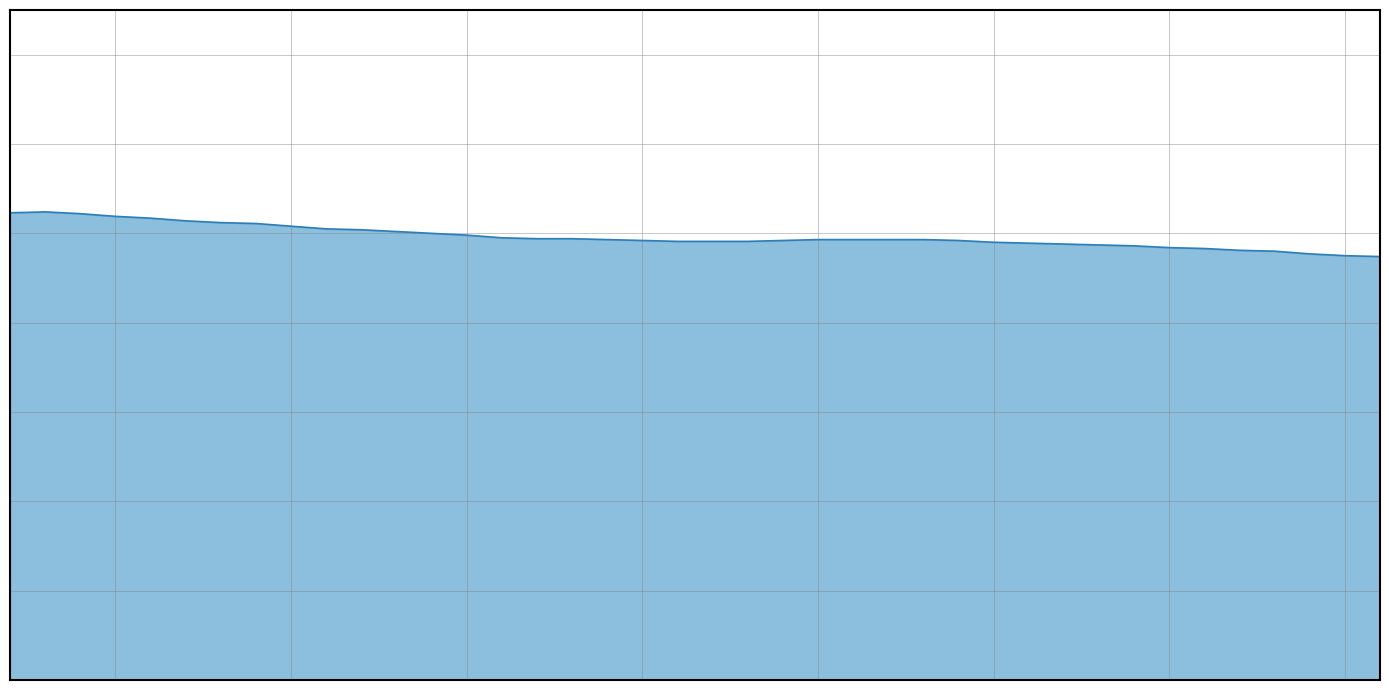

Does the chart display data point markers on the line(s)?

No